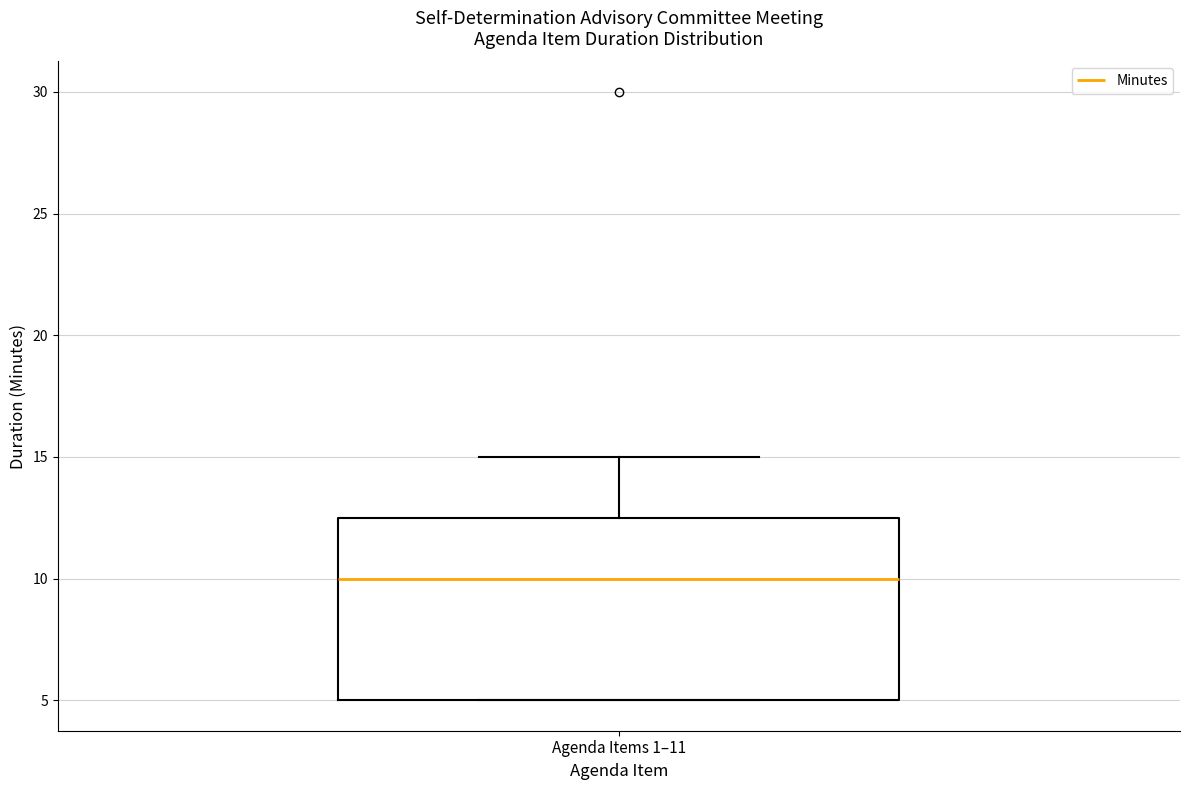

Transcribe this box plot: give where the median line is, the range the box spans, and where the two whiskers end, as read against the y-axis. The values are not printed on the chart, so give them approximately, as read against the axis.

median 10.0, box 5.0 to 12.5, whiskers 5.0 to 15.0